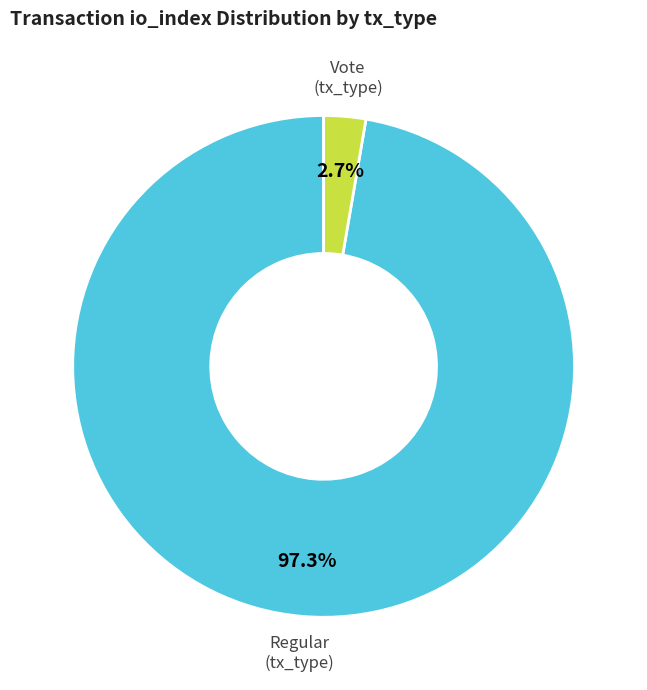

Does any single category account for the majority?

Yes